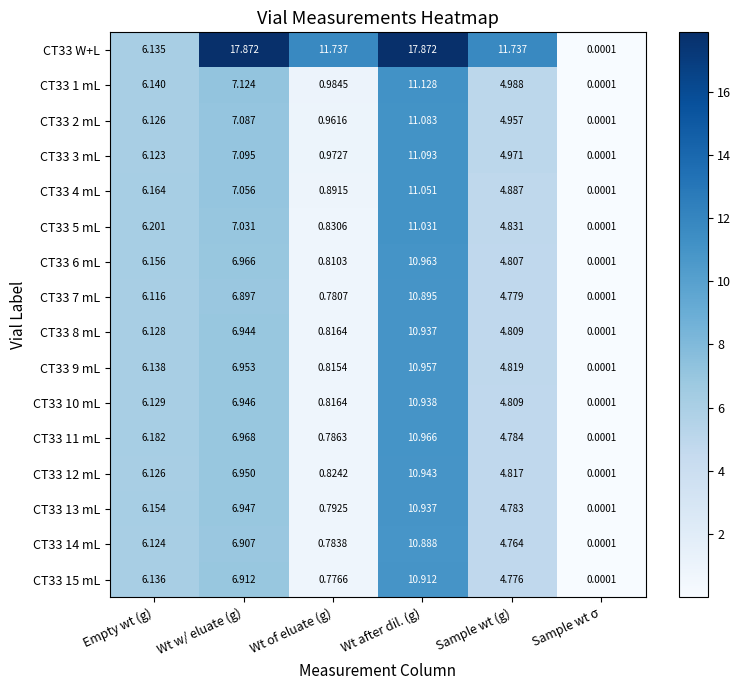

Which category has the lowest value in the CT33 5 mL series?

Sample wt σ